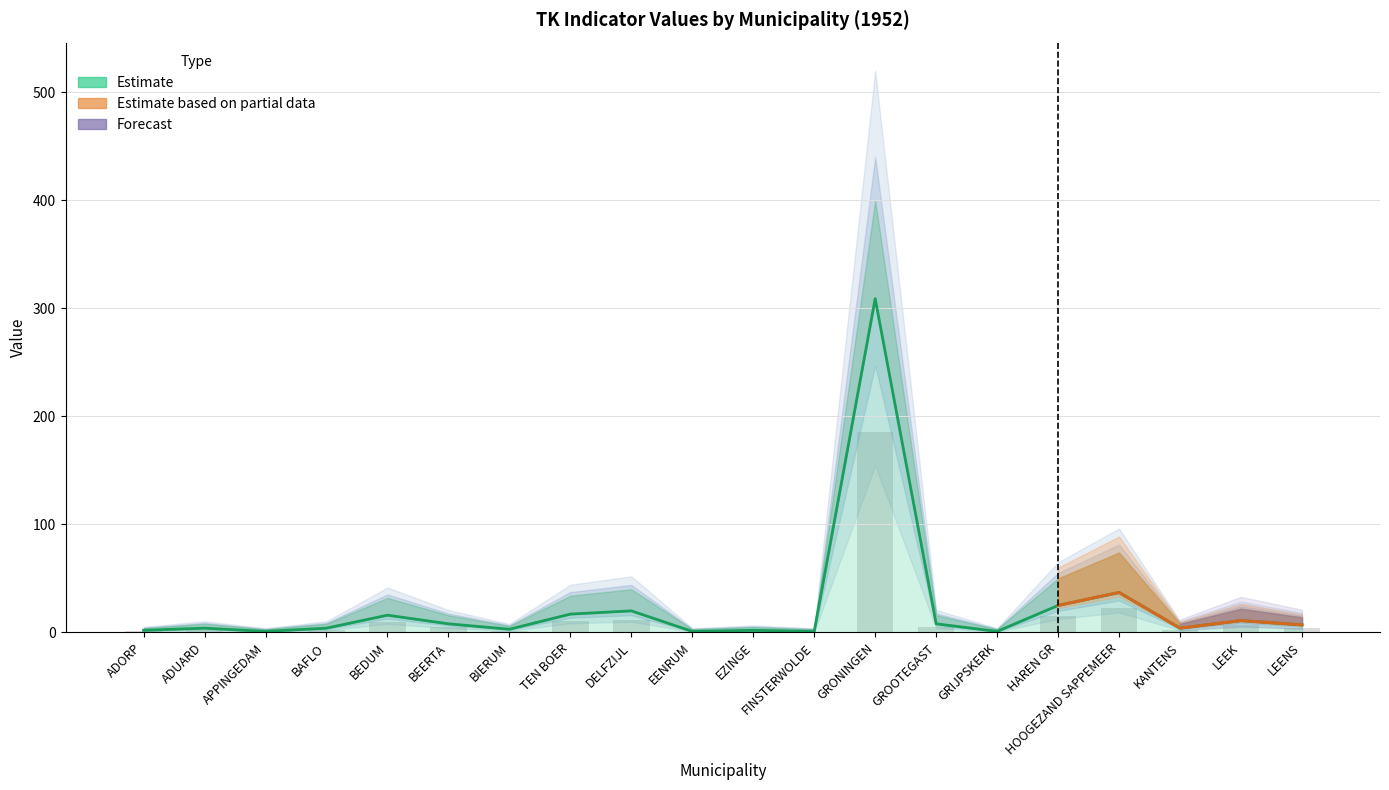

How many categories are shown in the chart?

20